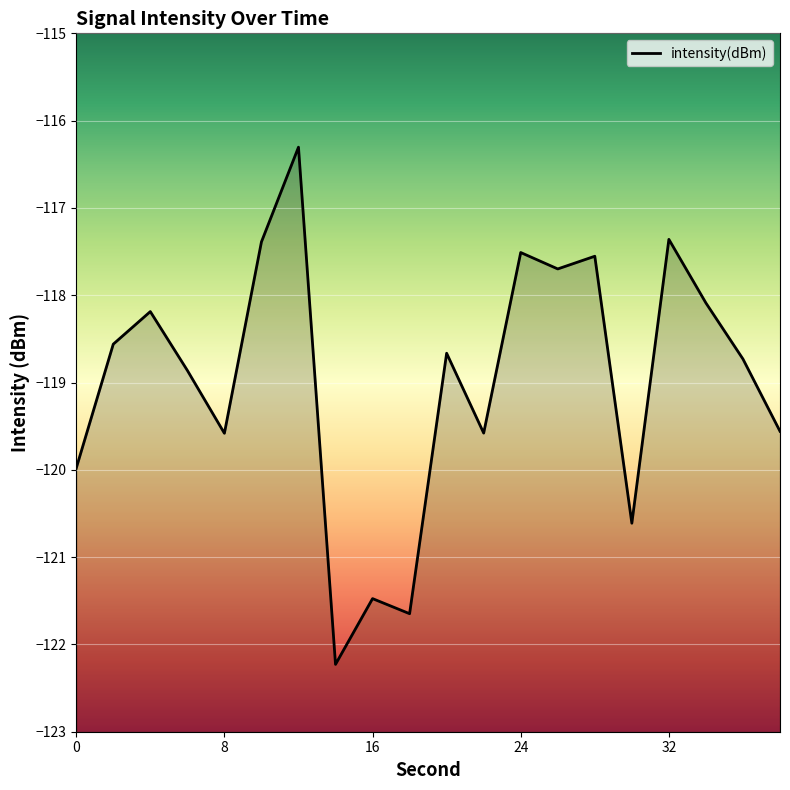

What is the smallest value displayed?

-122.2